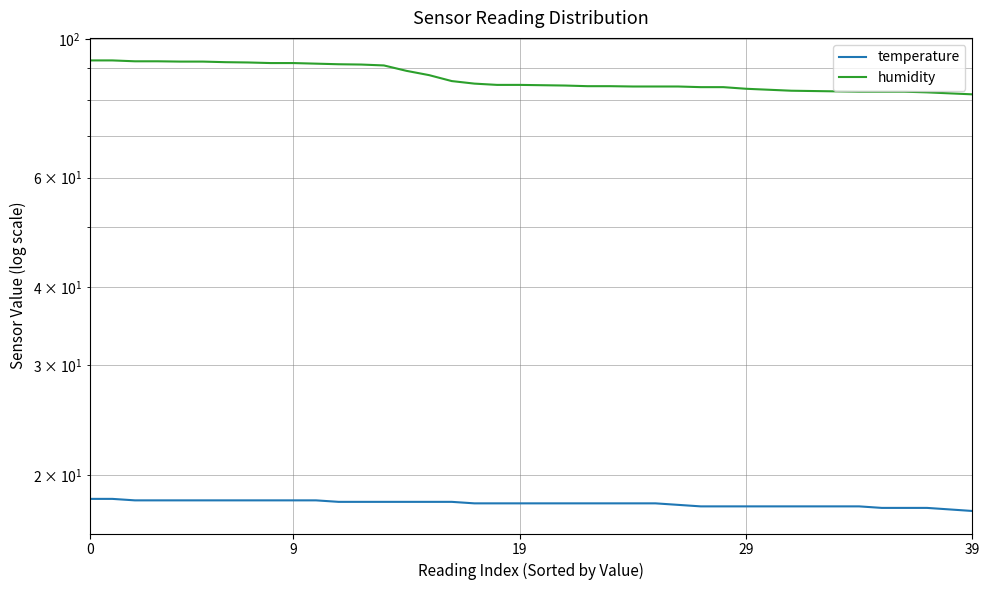

What are all the series names shown in the legend?

temperature, humidity